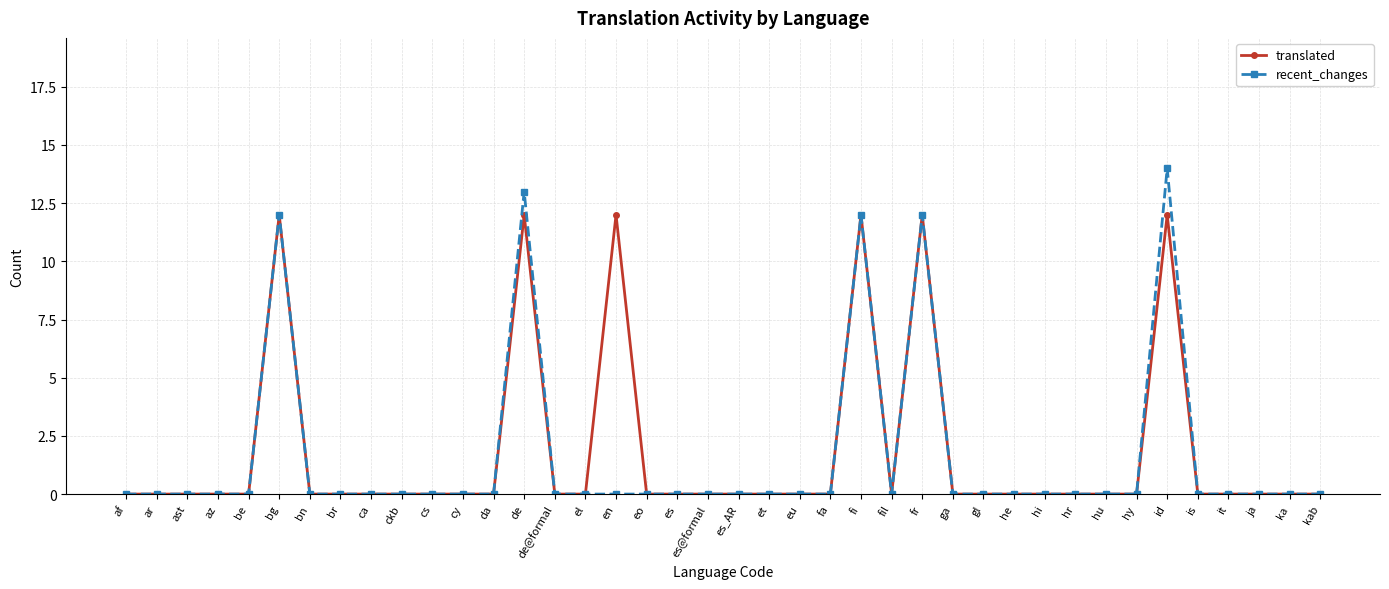

True or false: translated has more than 1 interior local peaks.

True